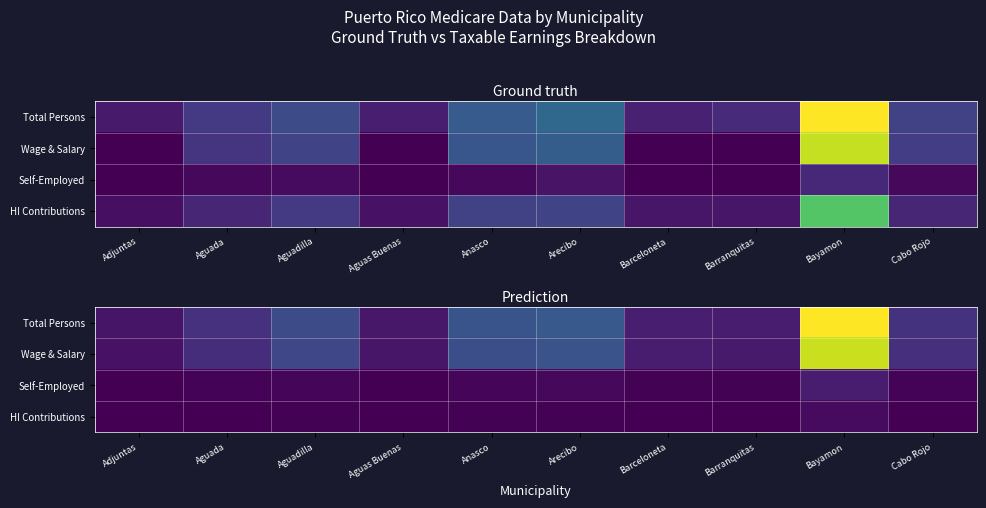

At which label does Self-Employed reach its minimum?

Adjuntas